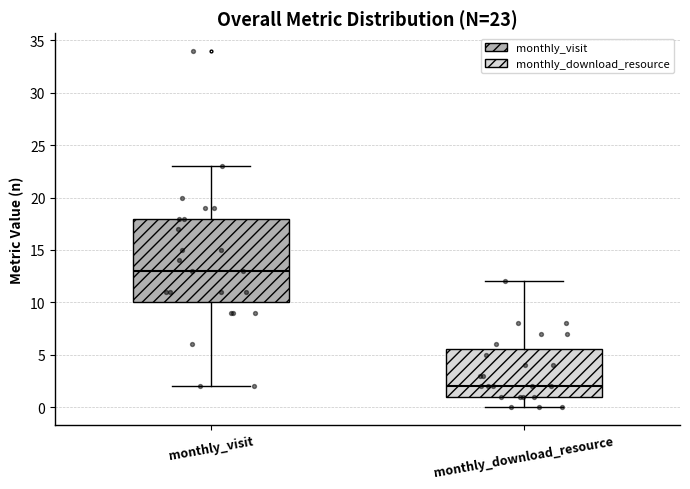

Which box is the tallest, from its lower edge to its upper edge?

monthly_visit